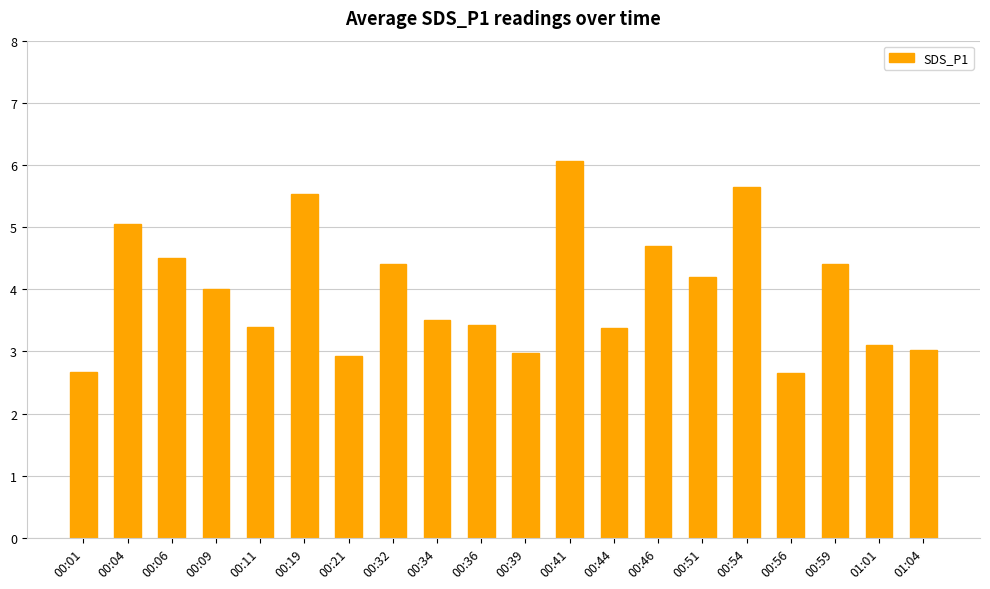

Is it true that the value at 00:06 is 4.5?

True